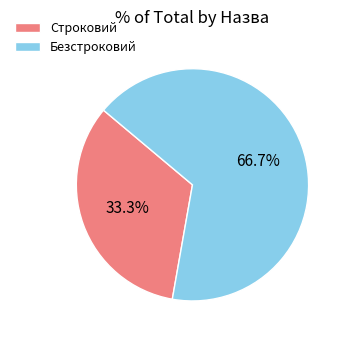

Rank the categories by value from lowest to highest.

Строковий, Безстроковий